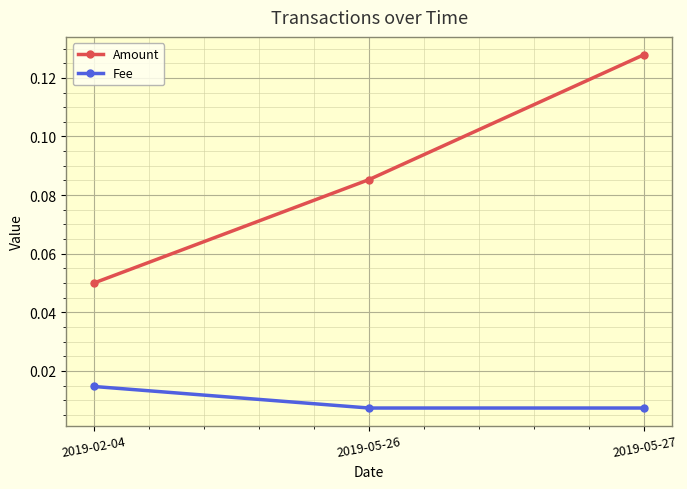

True or false: Amount has a value of 0.2 at 2019-05-27.

False